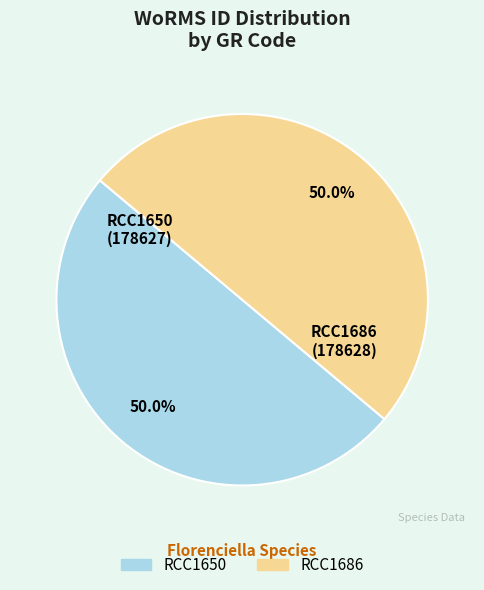

Approximately how many times larger is the value at RCC1650 compared to RCC1686?

1.0